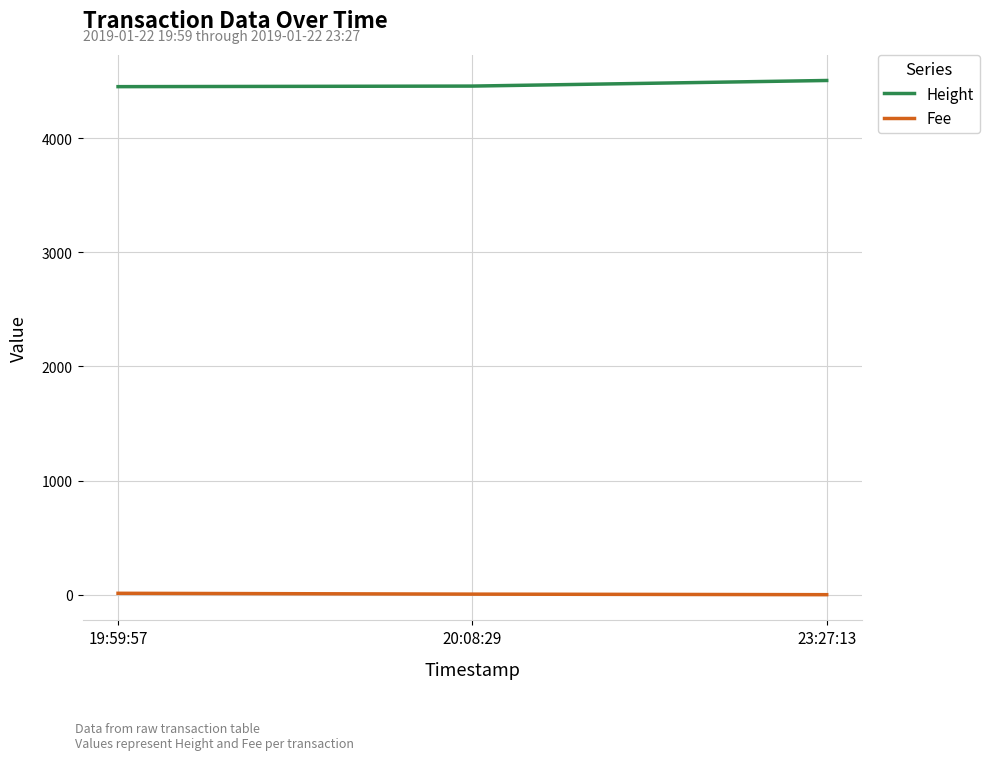

How many distinct data groups are displayed?

2